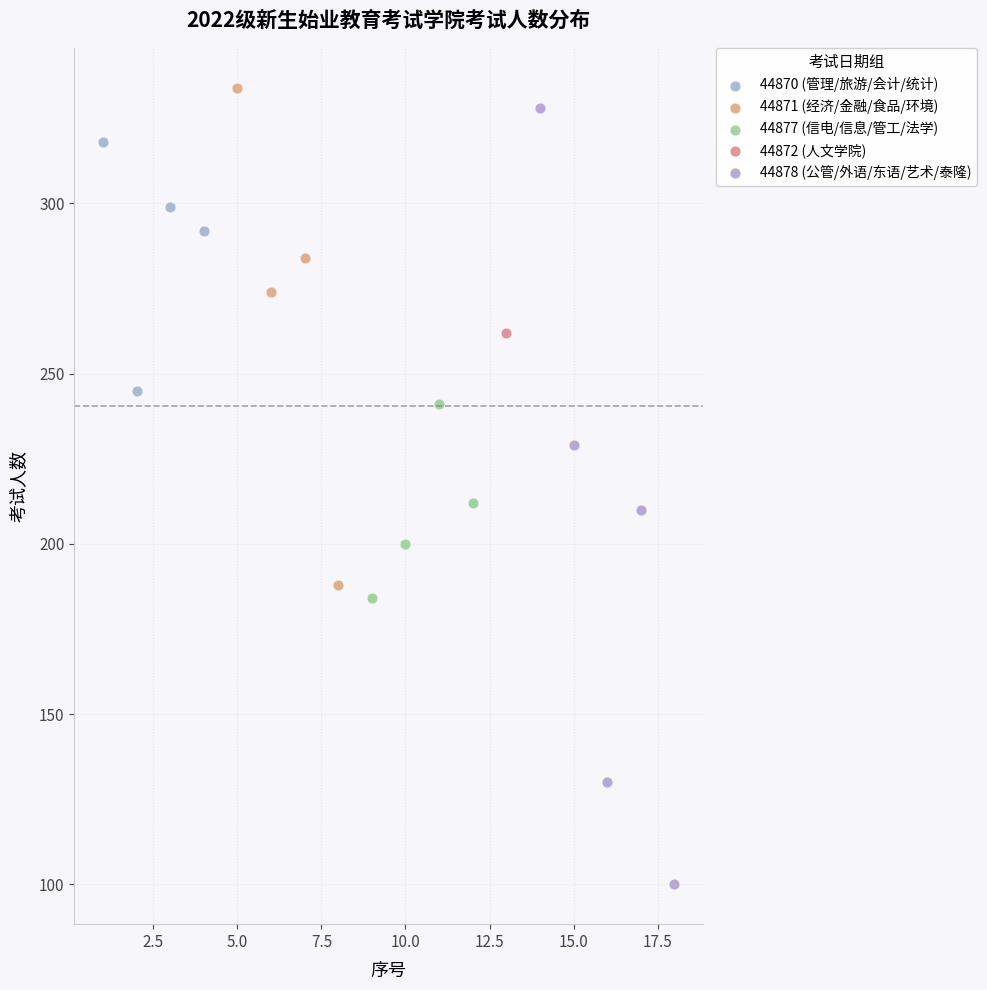

What are all the series names shown in the legend?

44870 (管理/旅游/会计/统计), 44871 (经济/金融/食品/环境), 44877 (信电/信息/管工/法学), 44872 (人文学院), 44878 (公管/外语/东语/艺术/泰隆)